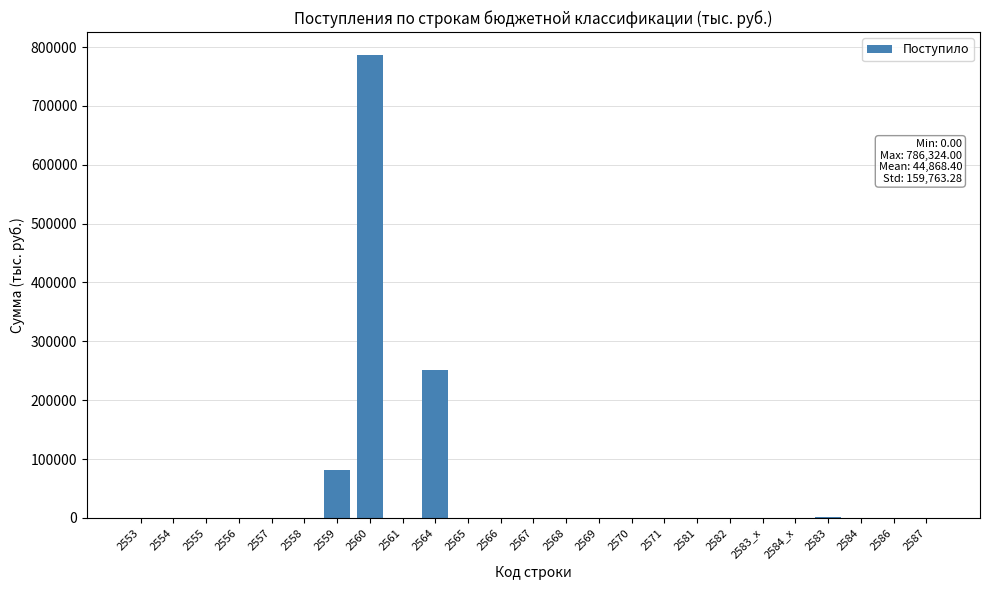

What is the sum of all values?

1121710